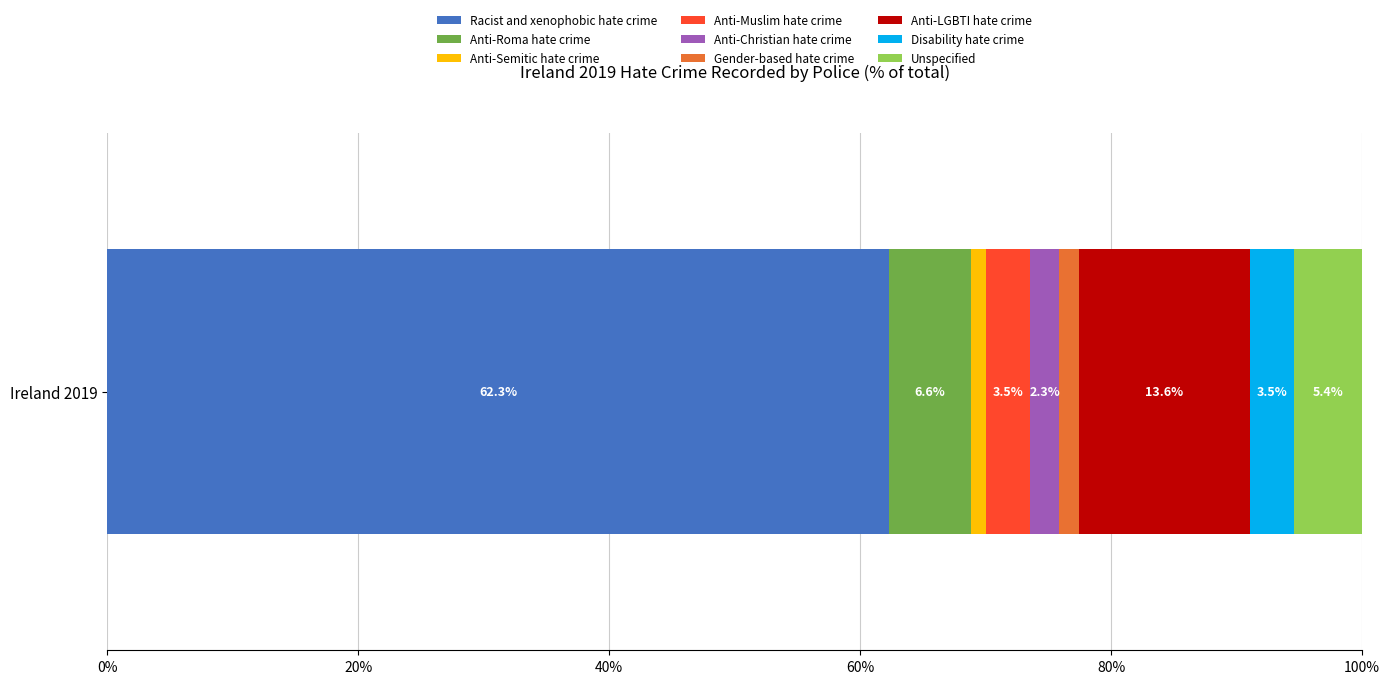

What is the minimum value for Racist and xenophobic hate crime?

62.3